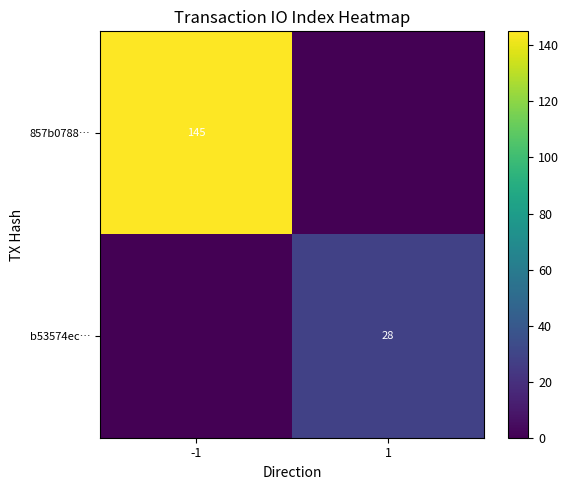

Is it true that 857b0788… equals 145 at -1?

True